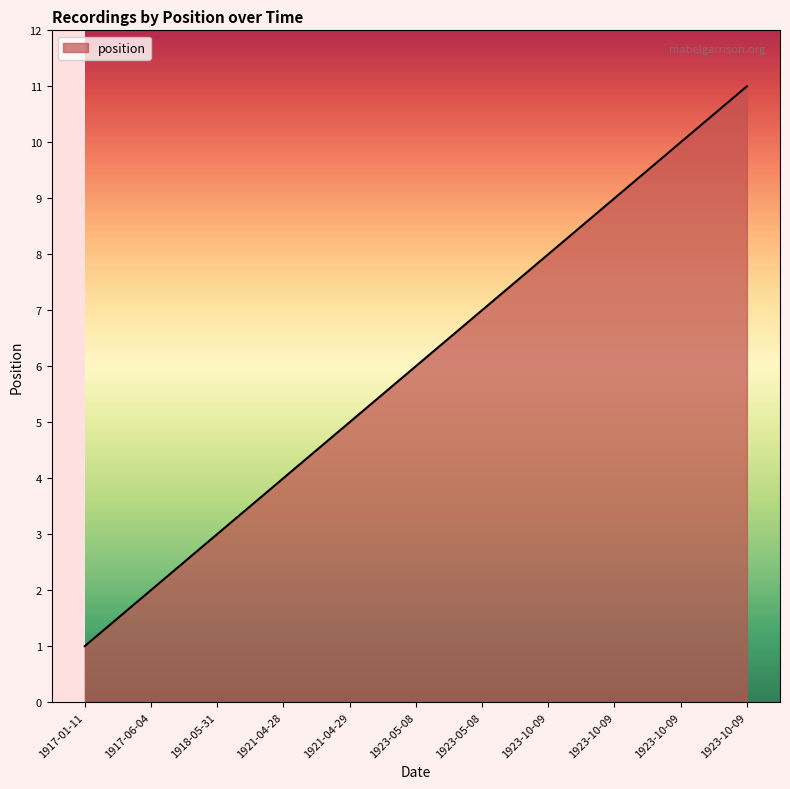

What is the sum of all values?

66